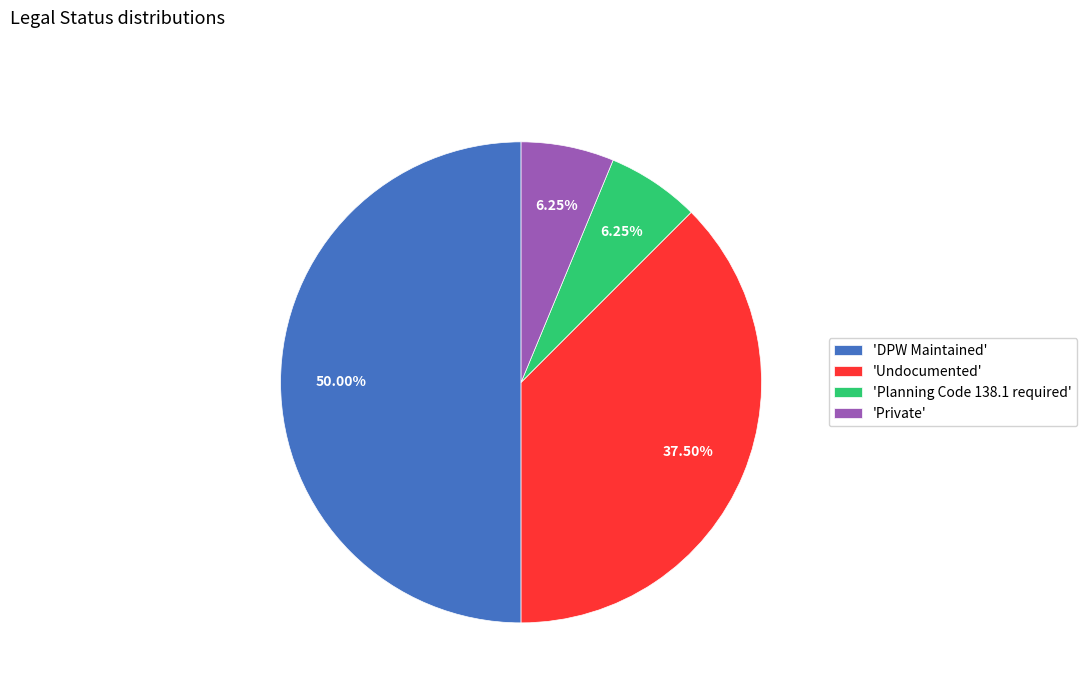

Count the number of slices in the pie.

4